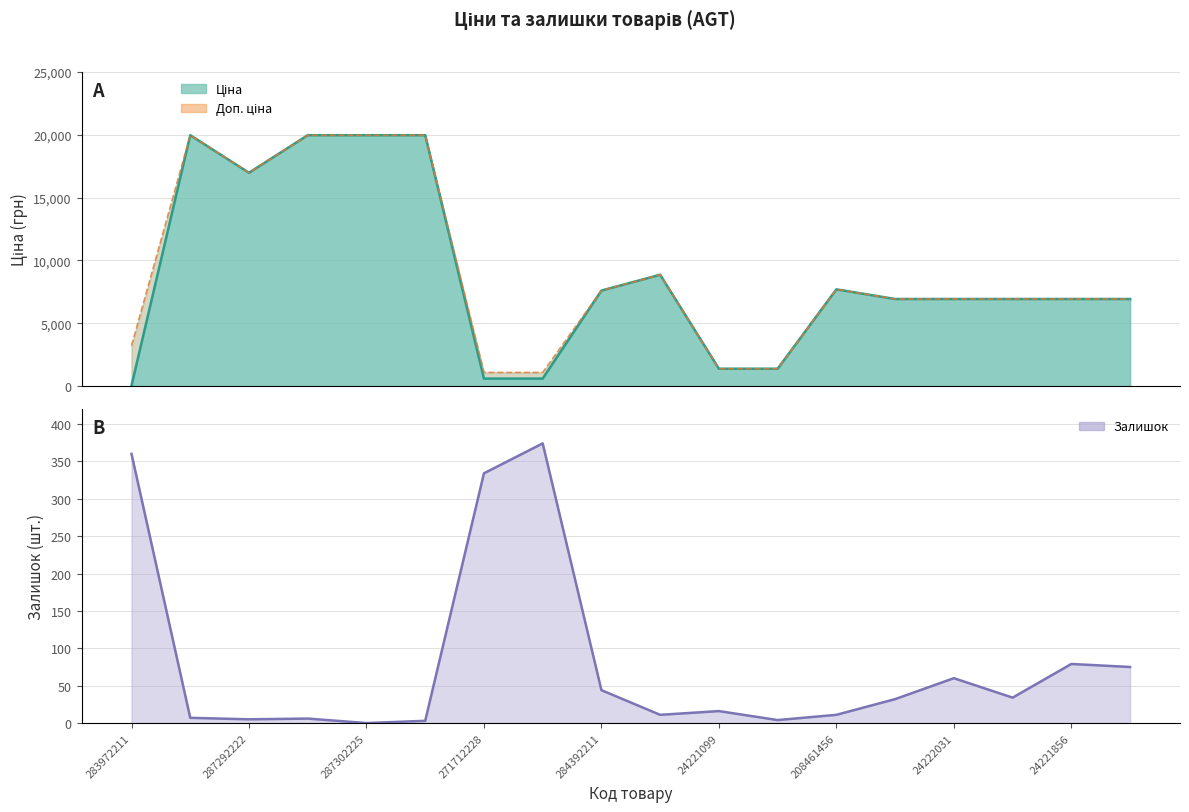

What is the difference between the Ціна values at 15 and 9?

1931.0